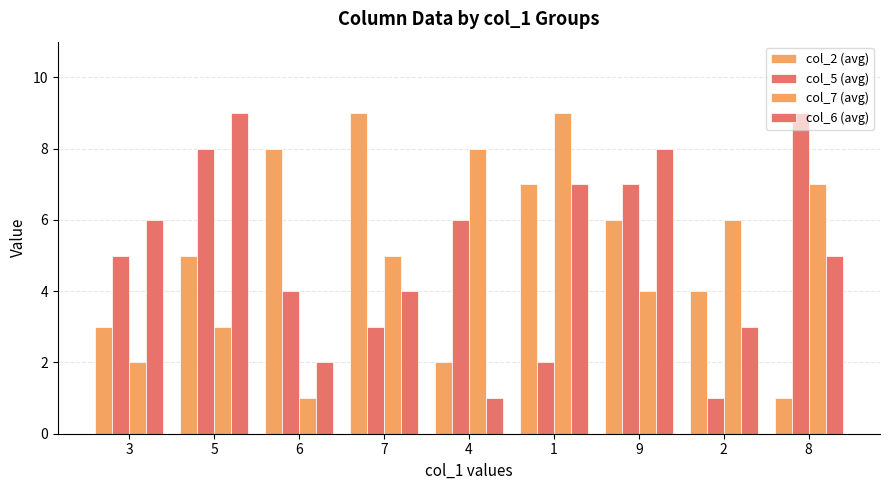

How many bars are there in each group?

4